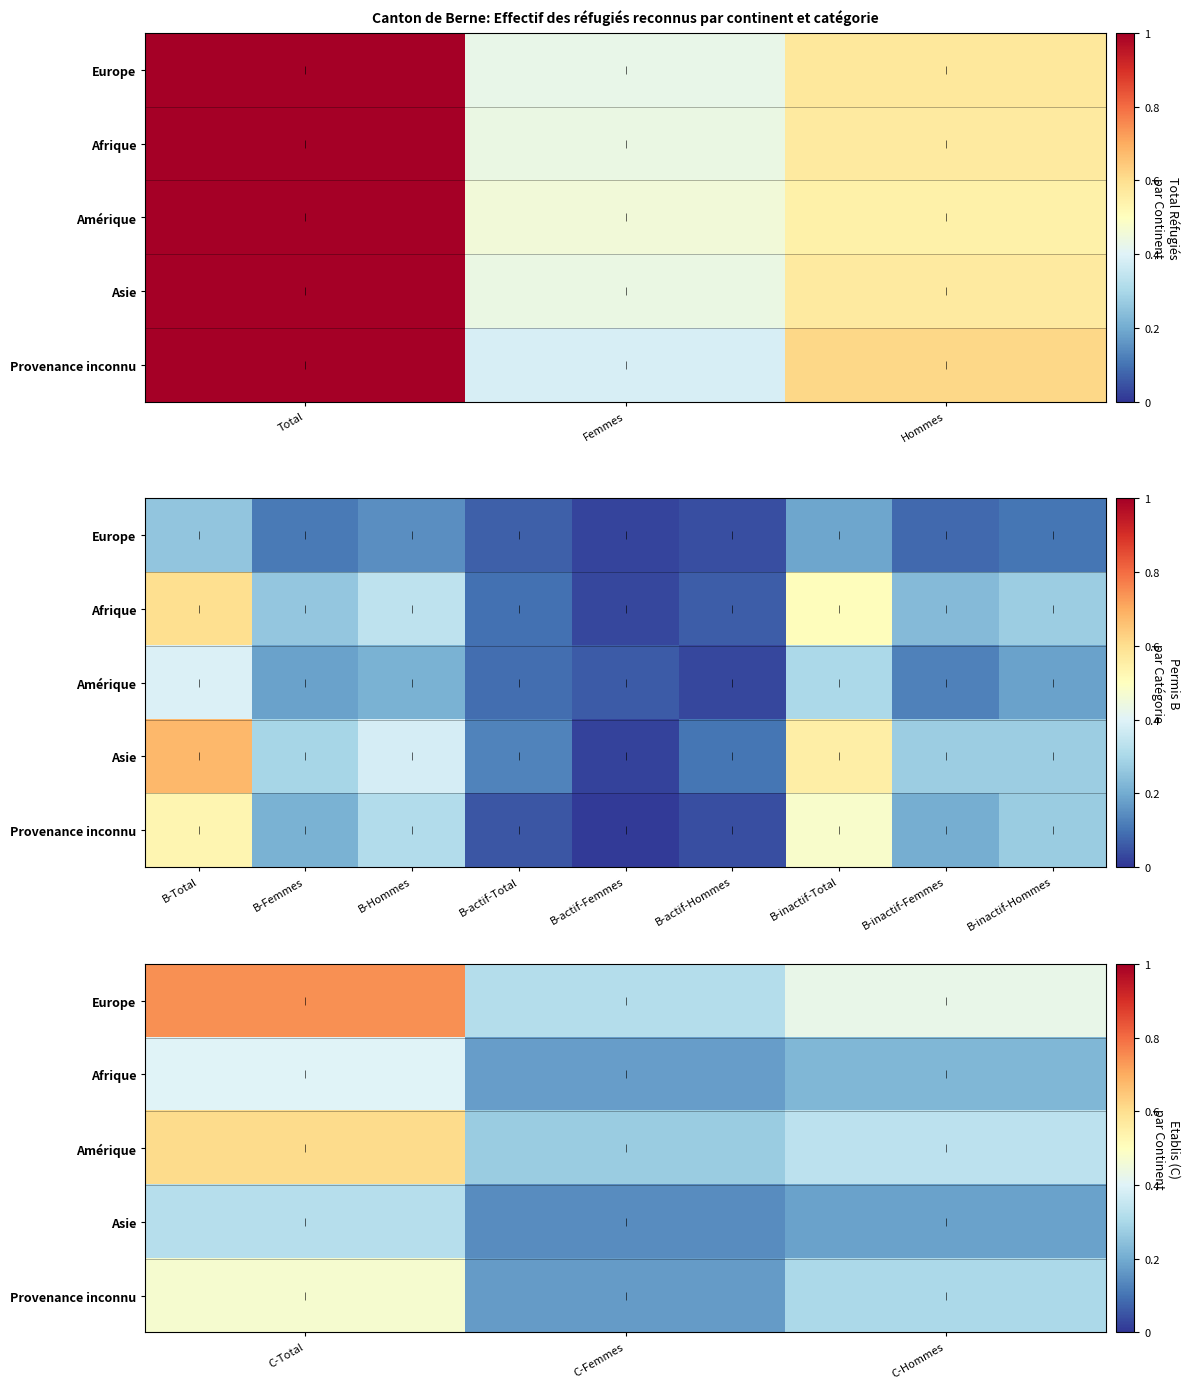

How many series are shown in this chart?

5